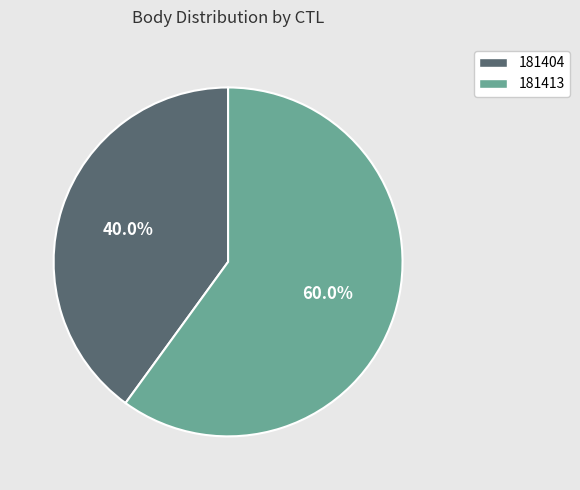

The 181413 slice represents 51% of the pie. True or false?

False